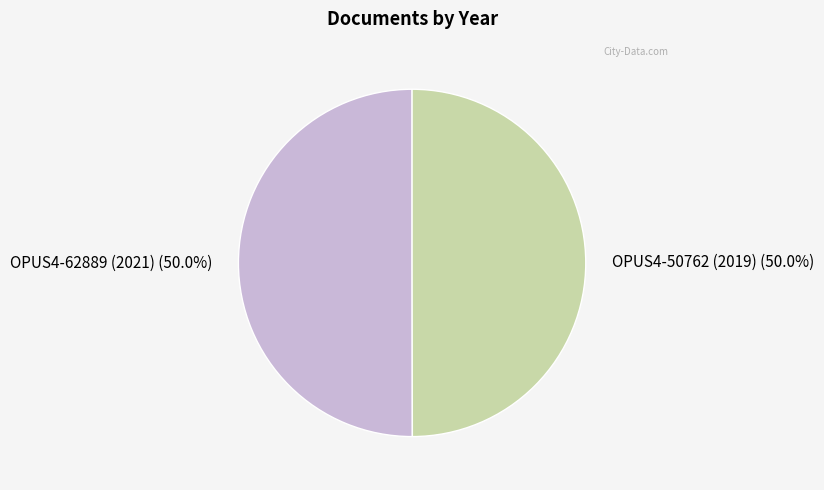

What is the total percentage of OPUS4-62889 (2021) and OPUS4-50762 (2019)?

100.0%